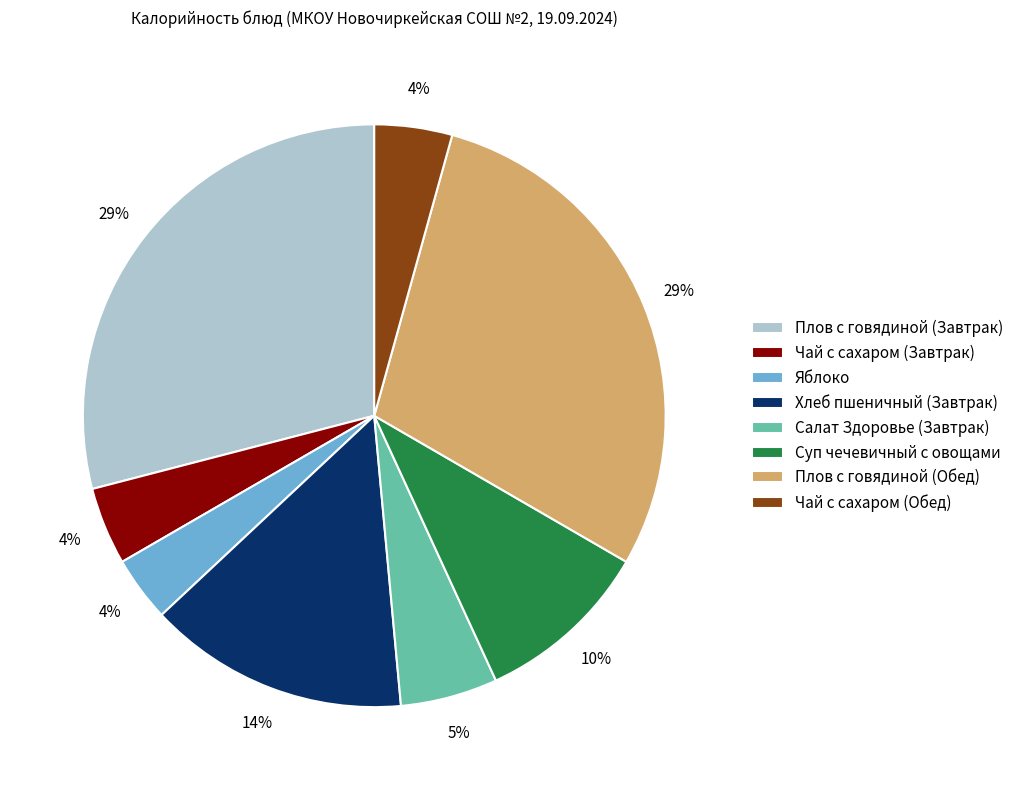

To the nearest percent, what portion does Плов с говядиной (Обед) represent?

29%